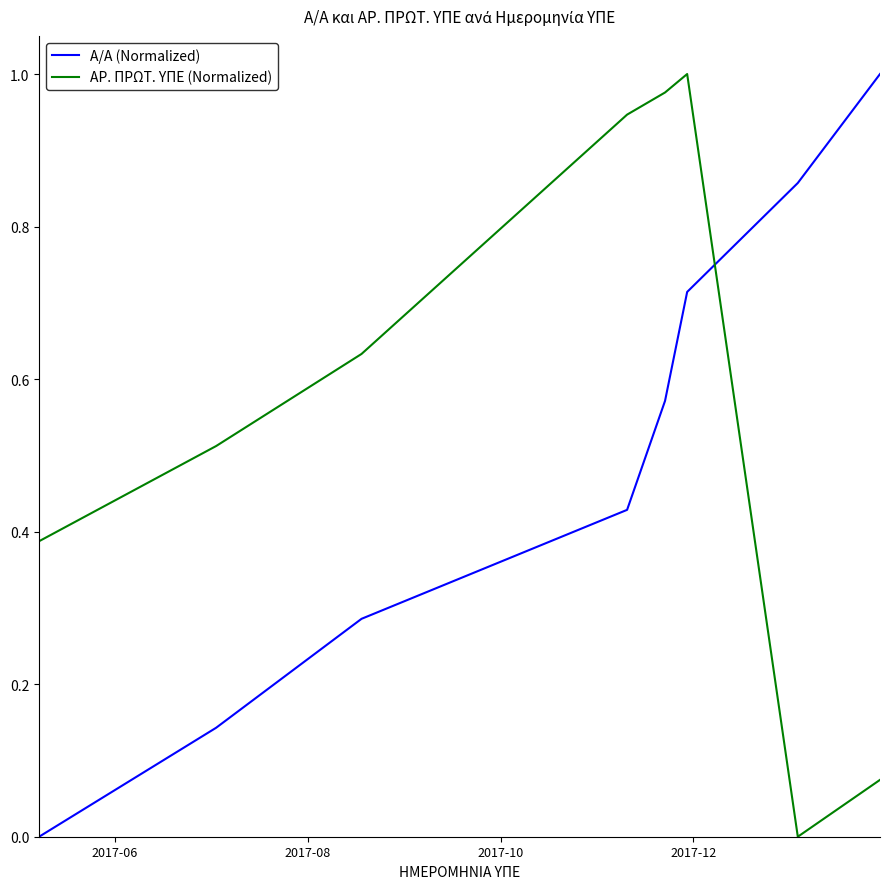

Which series has the largest total across all categories?

ΑΡ. ΠΡΩΤ. ΥΠΕ (Normalized)